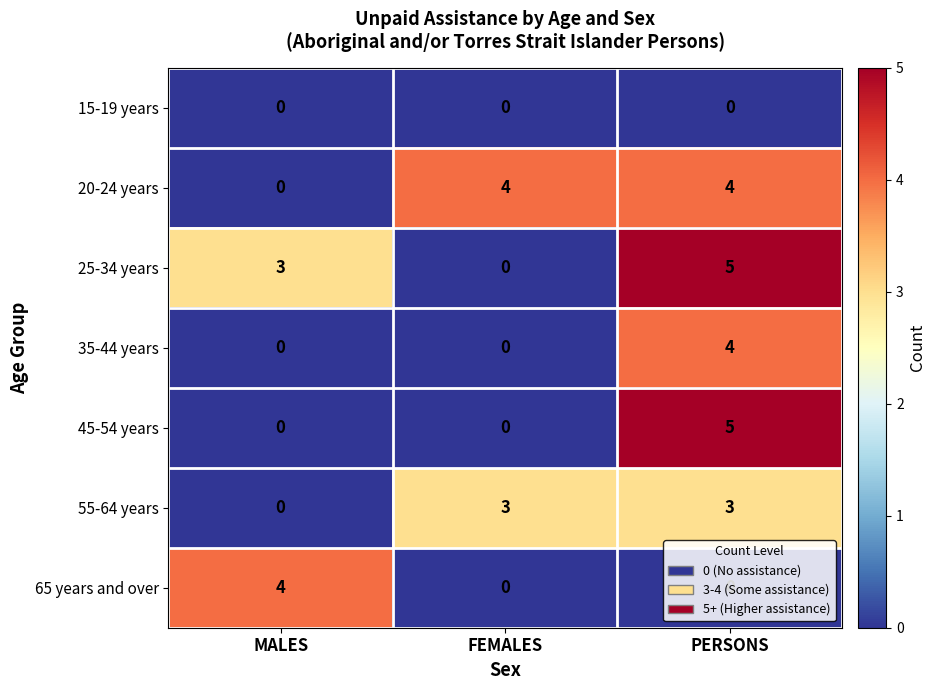

How many 45-54 years values are between 0 and 5?

3